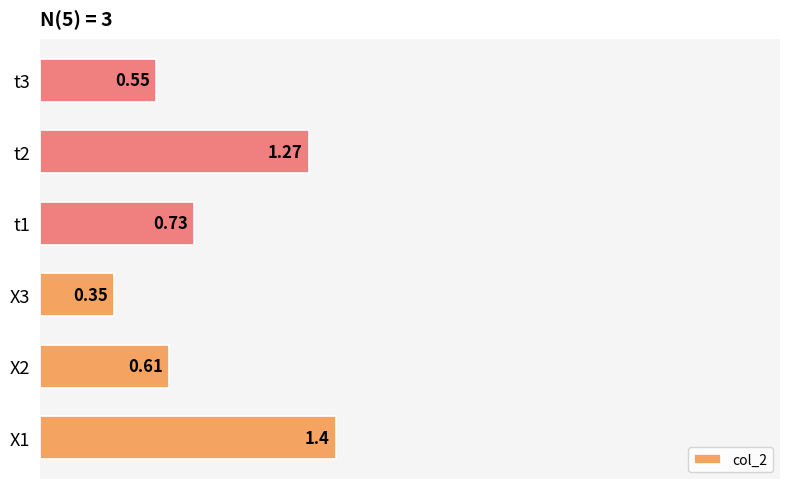

What is the difference between the second highest and minimum values?

0.9